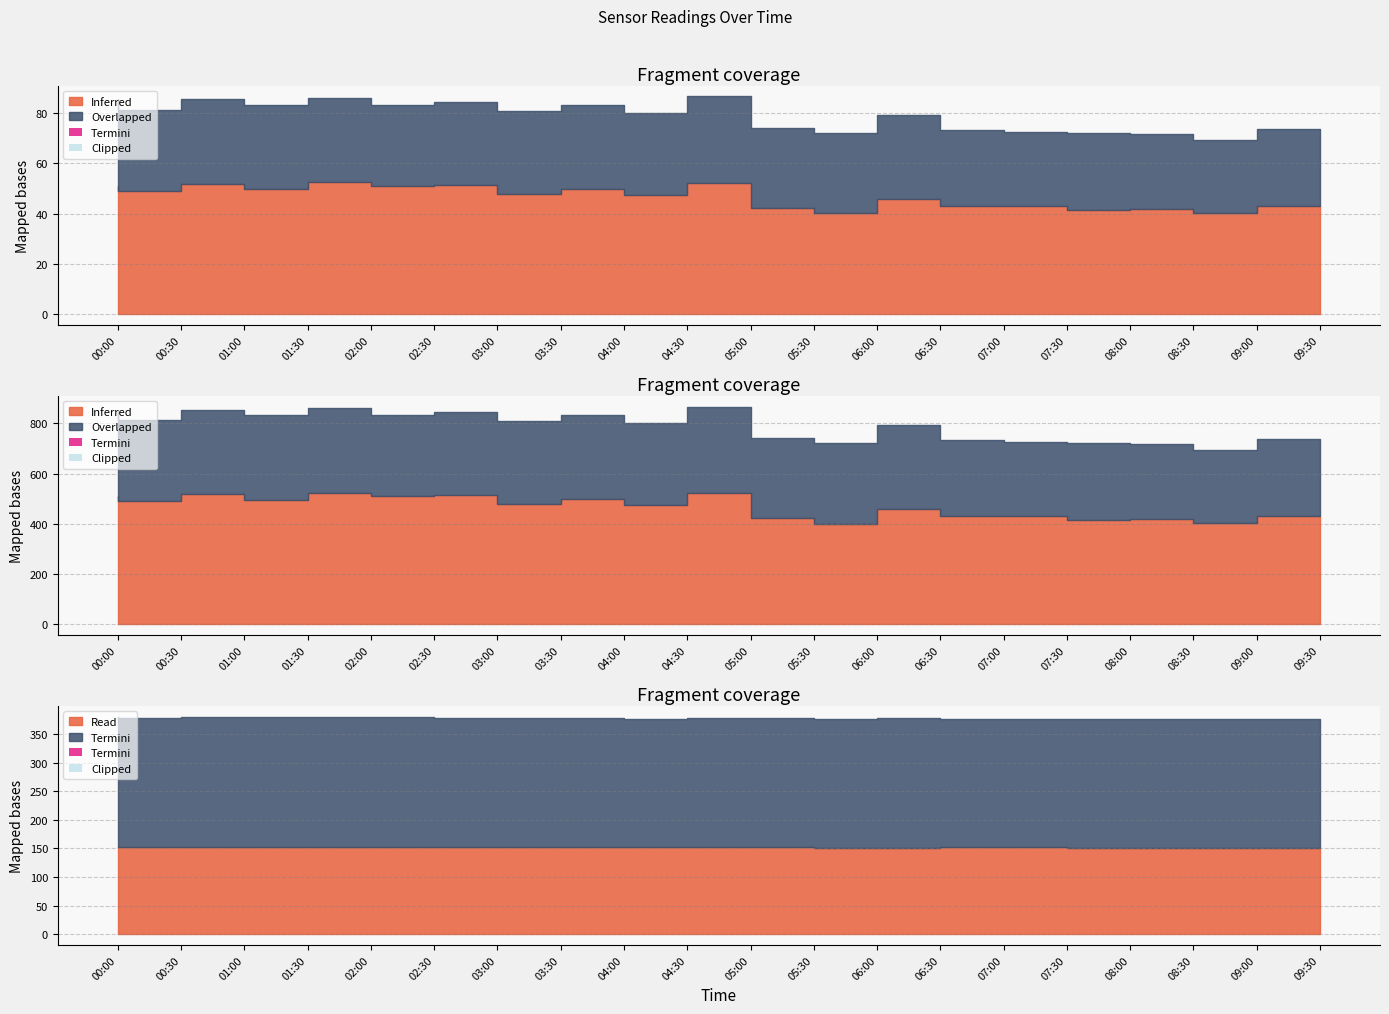

True or false: SDS_P2 and Humidity cross at least once.

False